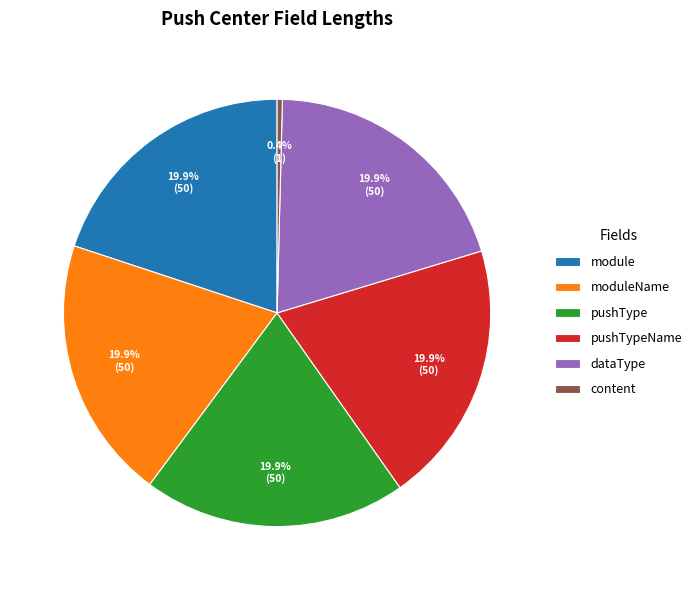

How many segments does this pie chart have?

6